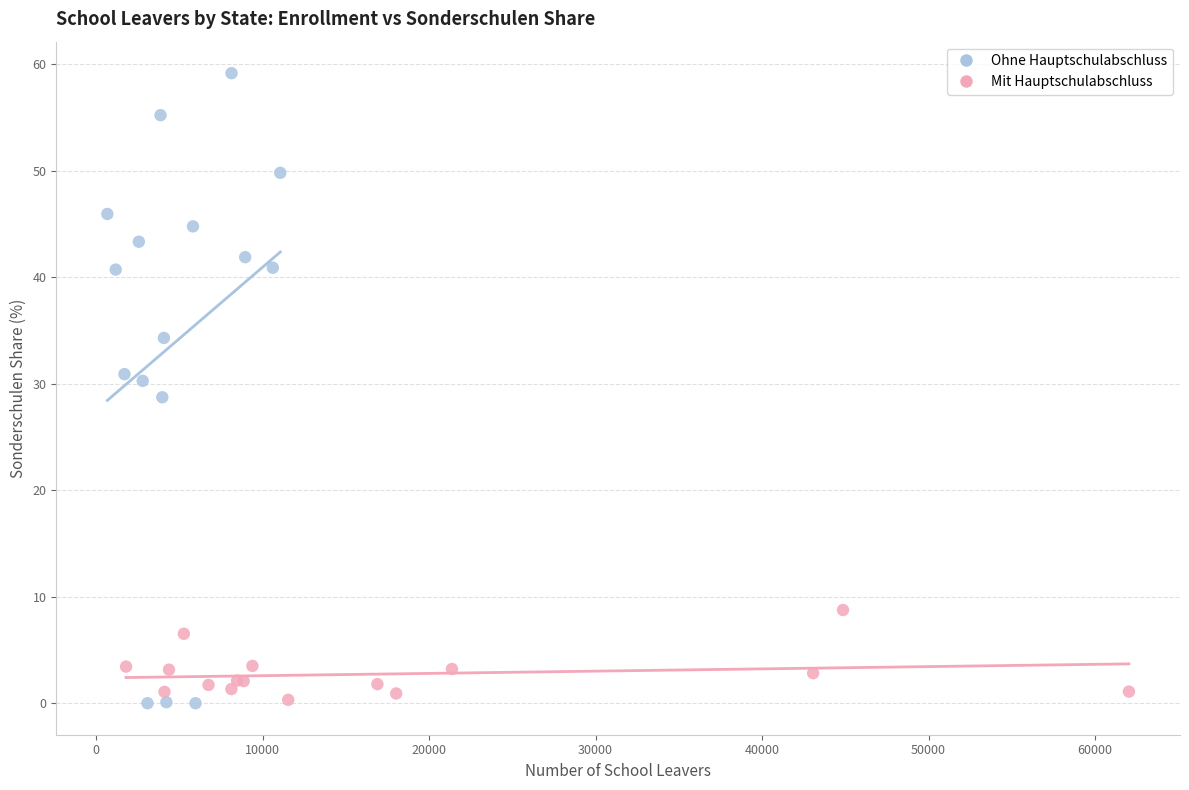

What are all the series names shown in the legend?

Ohne Hauptschulabschluss, Mit Hauptschulabschluss